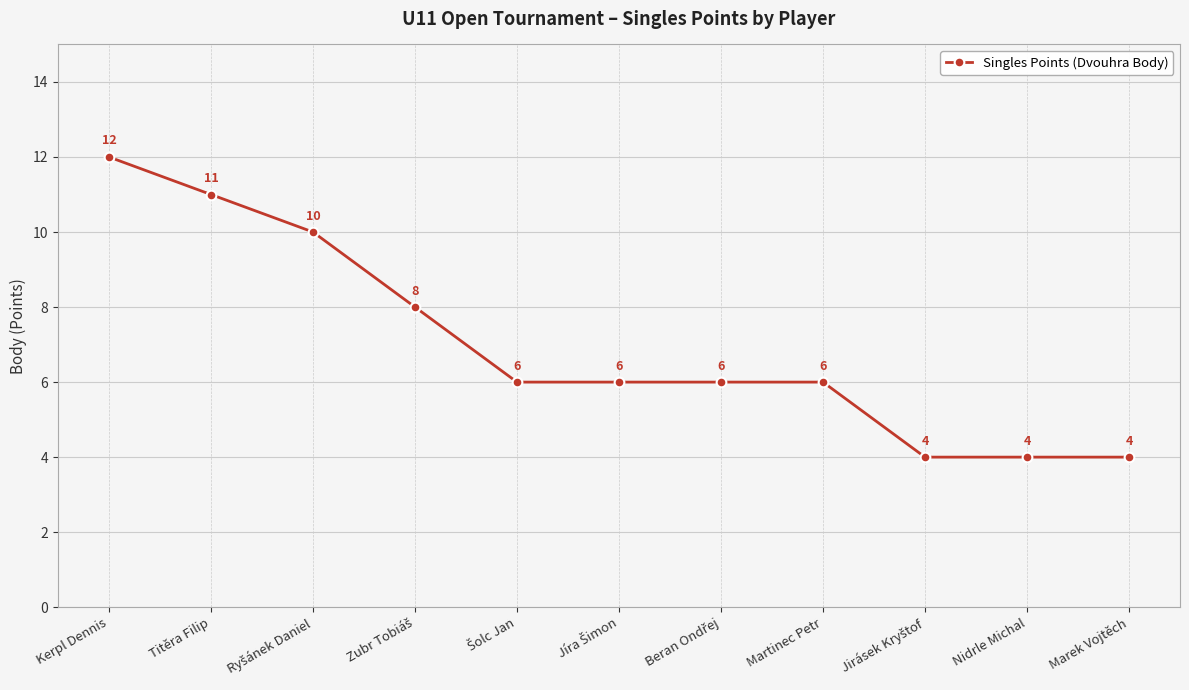

The chart shows a value of 12 at Kerpl Dennis. True or false?

True